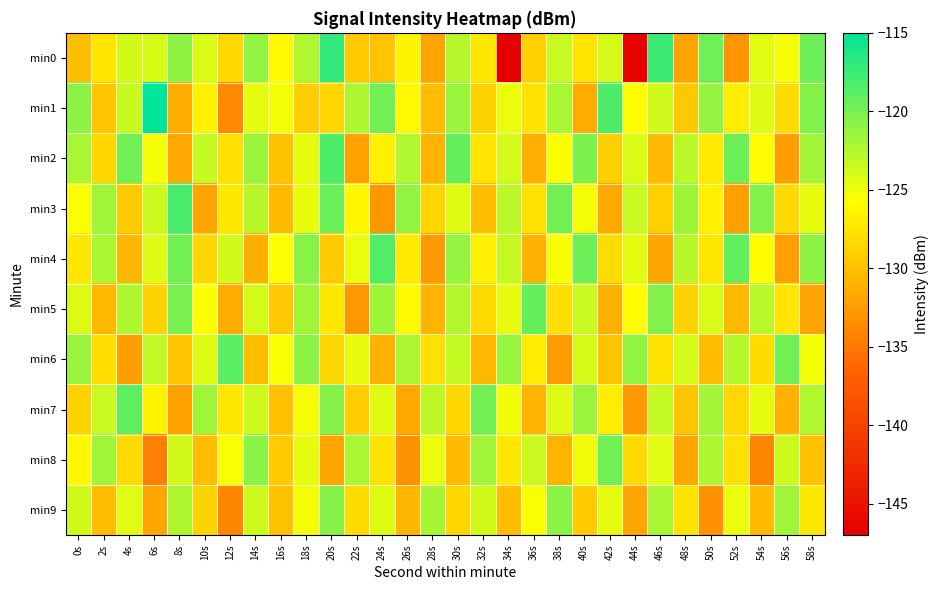

Which label corresponds to the largest value in the chart?

6s